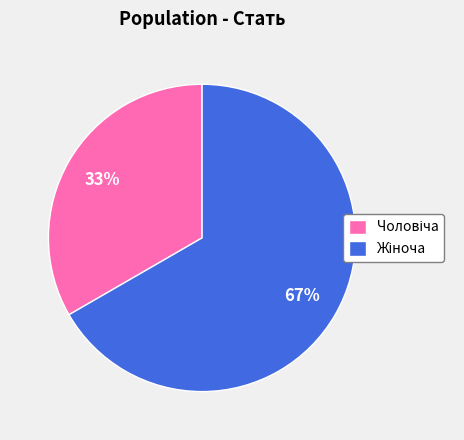

Is there any slice that represents more than half of the pie?

Yes